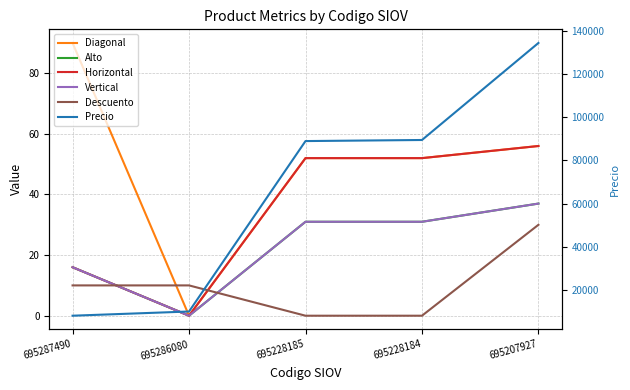

At which category is the sum across all series the highest?

695207927